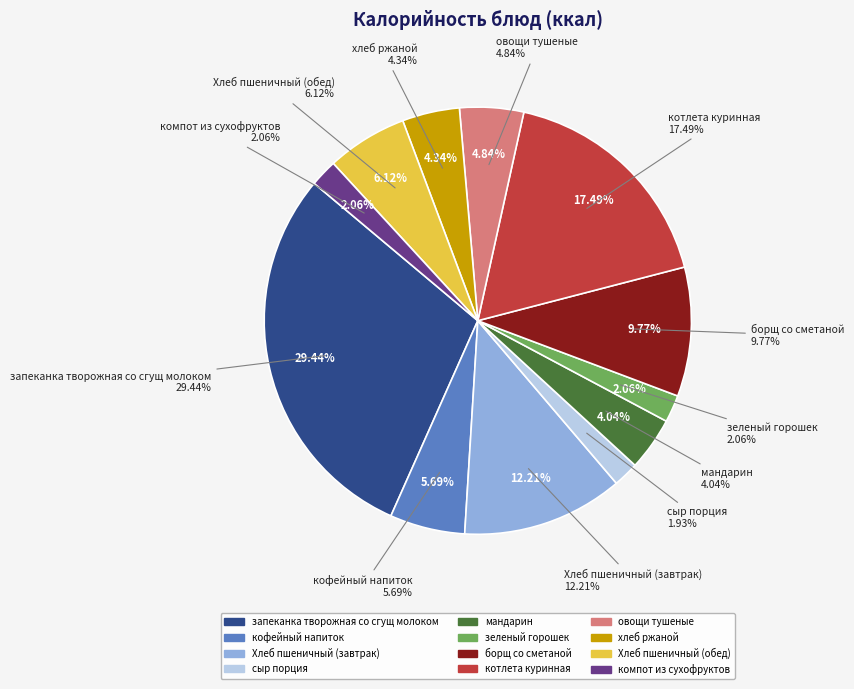

What percentage is the запеканка творожная
со сгущ молоком slice, to the nearest percent?

29%